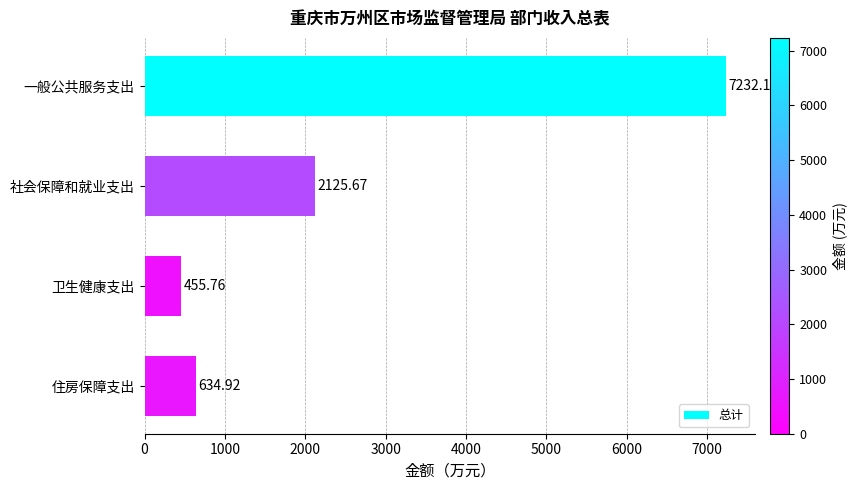

What is the difference between the maximum and second lowest values?

6597.2